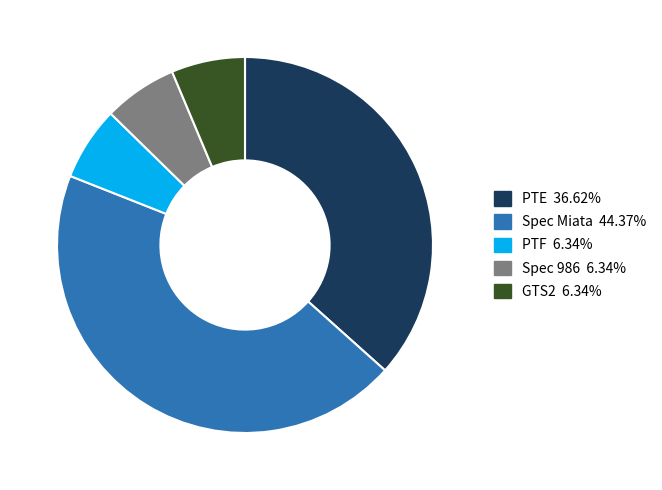

Is there a majority slice in this chart?

No